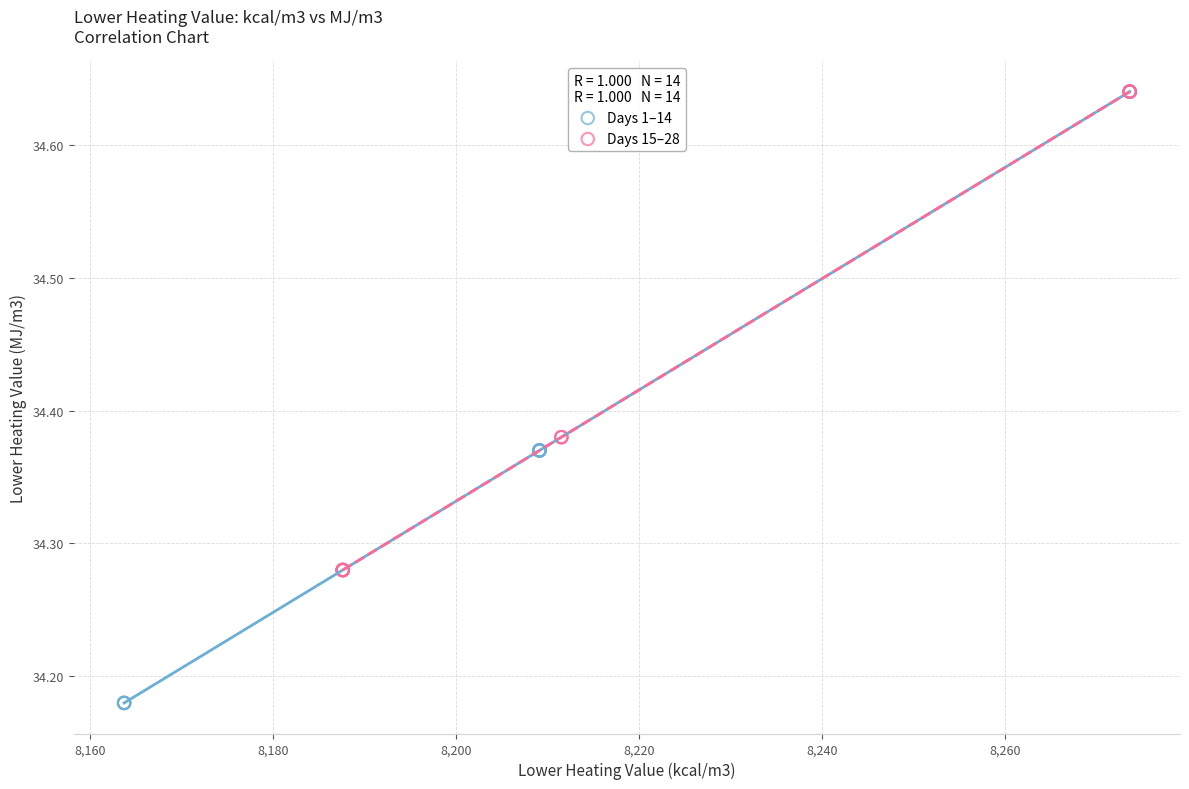

Which series has the widest spread of Y values?

Days 1–14